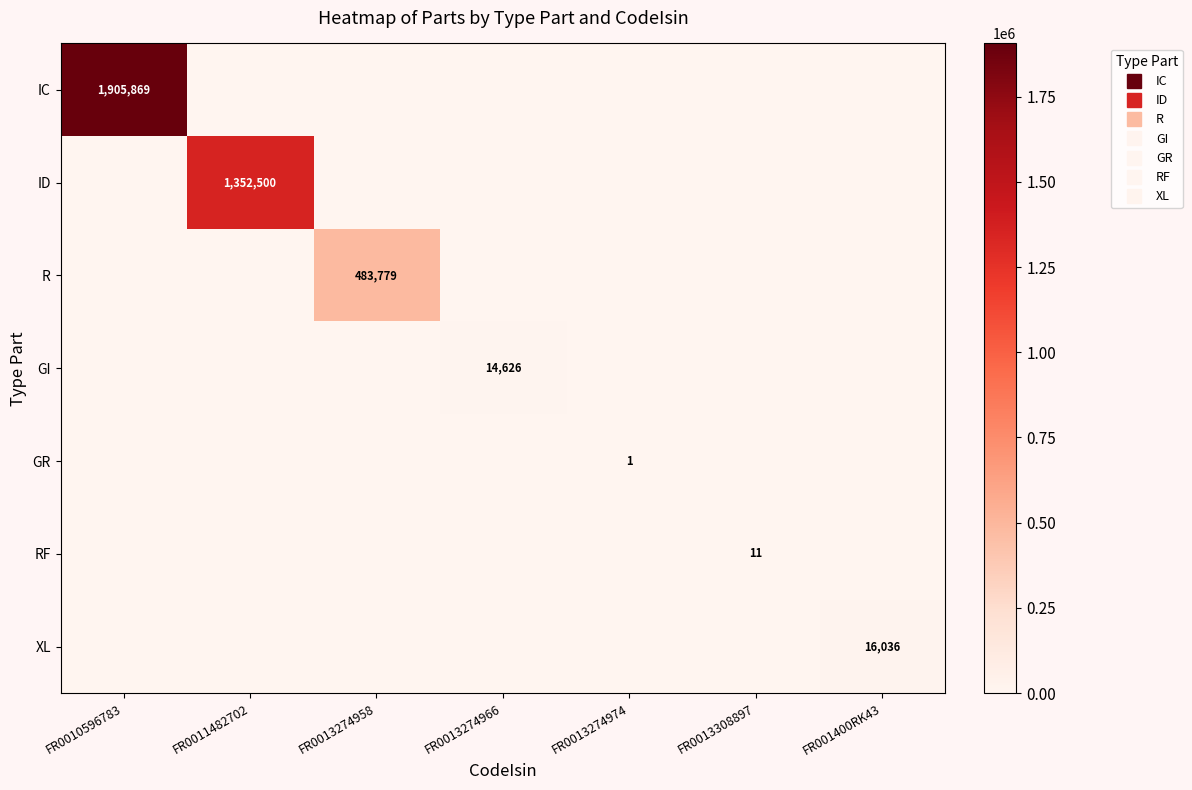

Is it true that RF equals 0.0 at FR0011482702?

True